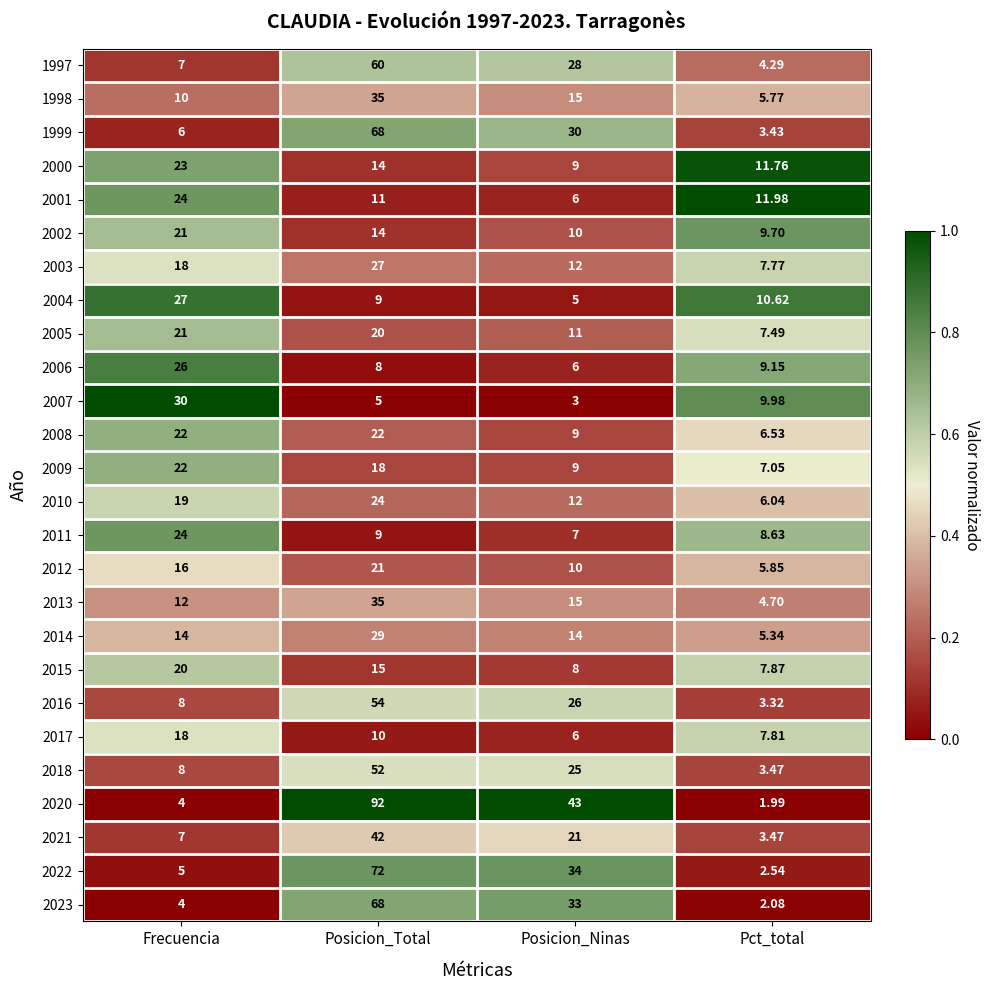

At which label does 2005 reach its minimum?

Pct_total